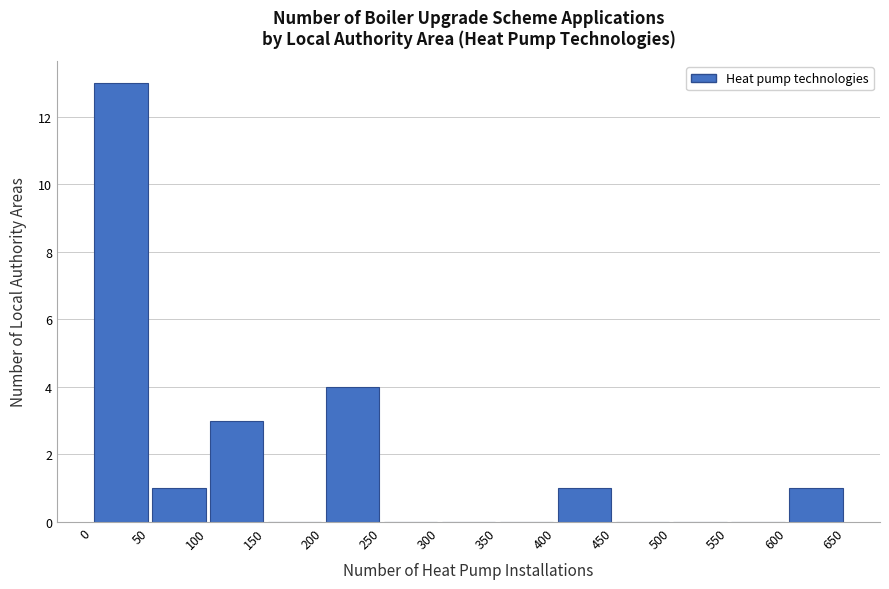

Reading left to right, transcribe this chart: for each bar, give the range it covers on the x-axis and its height. The values are not printed on the chart, so give them approximately, as read against the axis.

0 to 50: 13
50 to 100: 1
100 to 150: 3
150 to 200: 0
200 to 250: 4
250 to 300: 0
300 to 350: 0
350 to 400: 0
400 to 450: 1
450 to 500: 0
500 to 550: 0
550 to 600: 0
600 to 650: 1